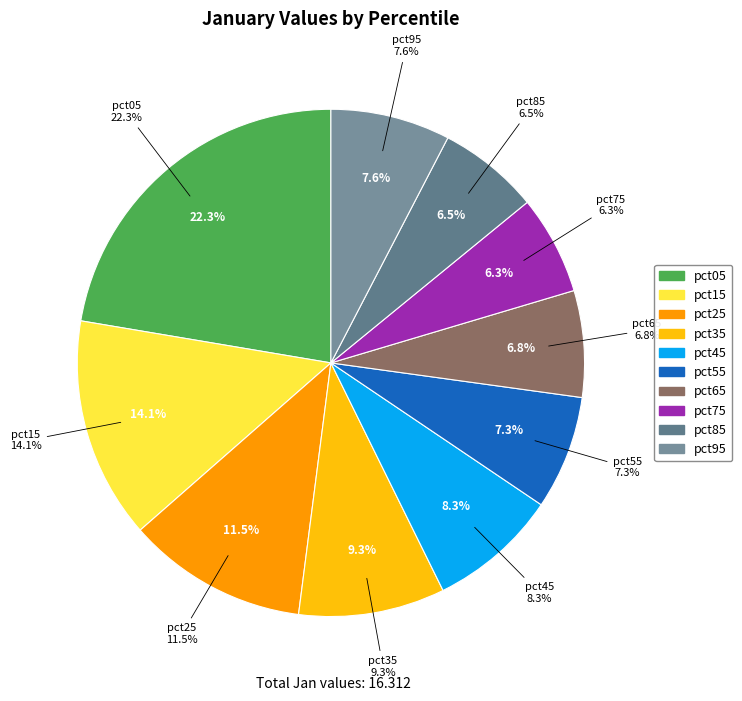

Count the number of slices in the pie.

10